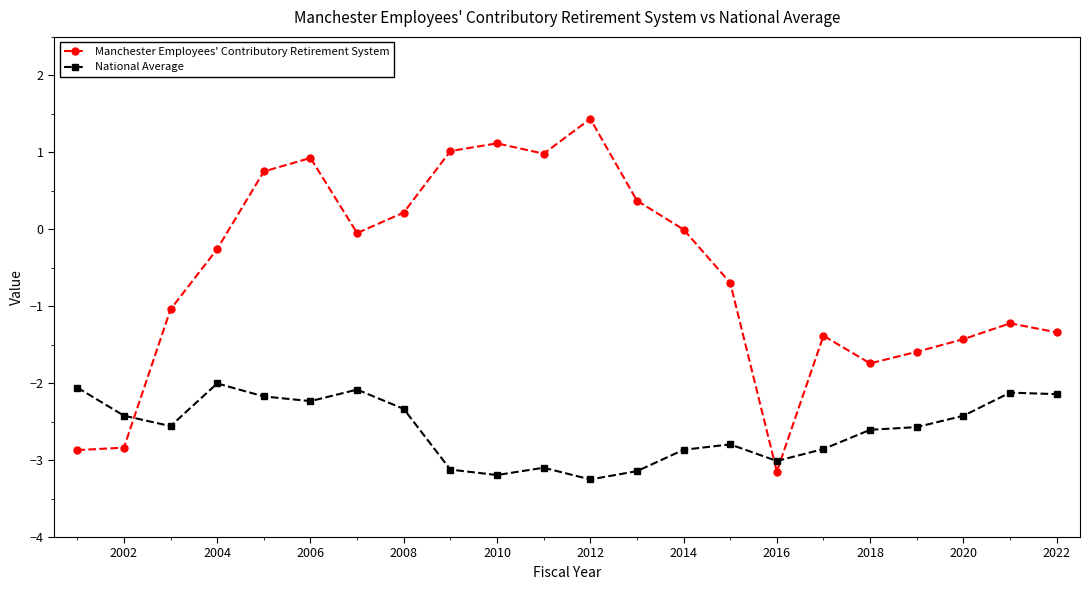

What is the value of the National Average point at the 10th from the left?

-3.2